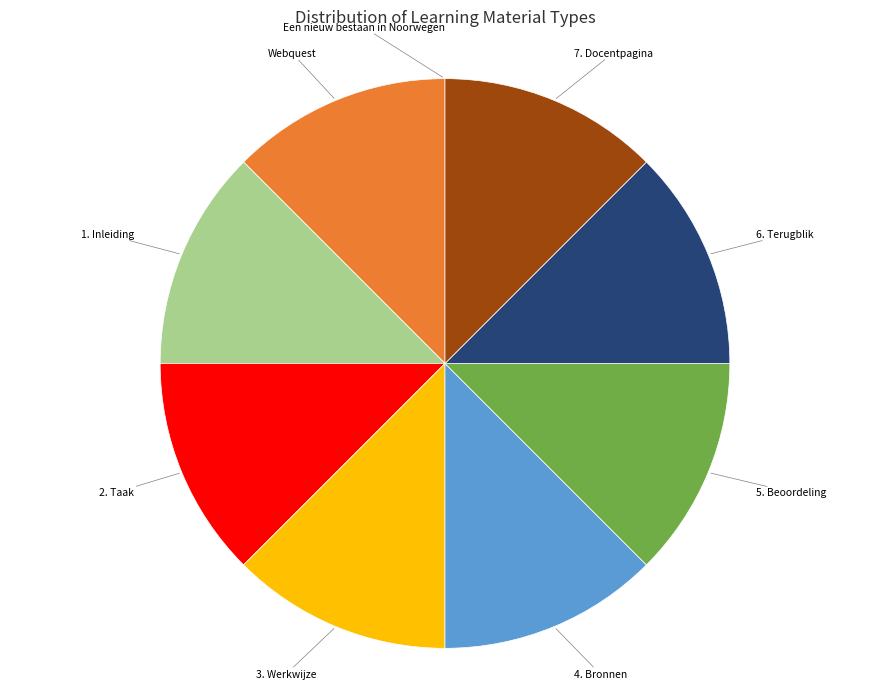

Is there a majority slice in this chart?

No